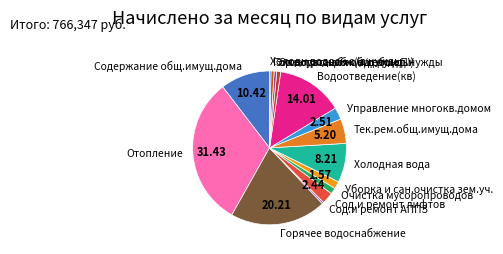

Is it true that Гор.водоснабж.(о/д нужды) is 9% of the pie?

False